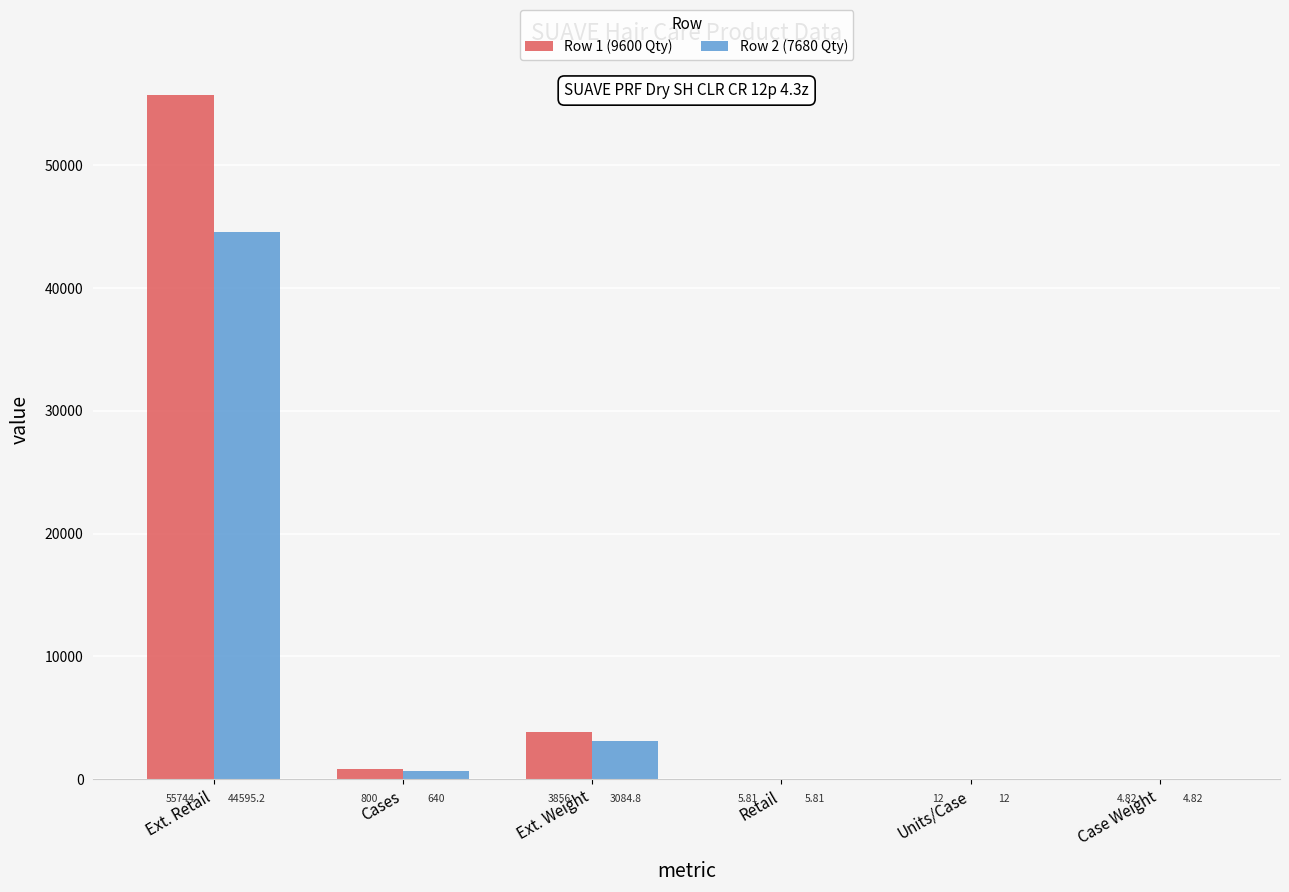

What is the total value across all series at Ext. Retail?

100339.2